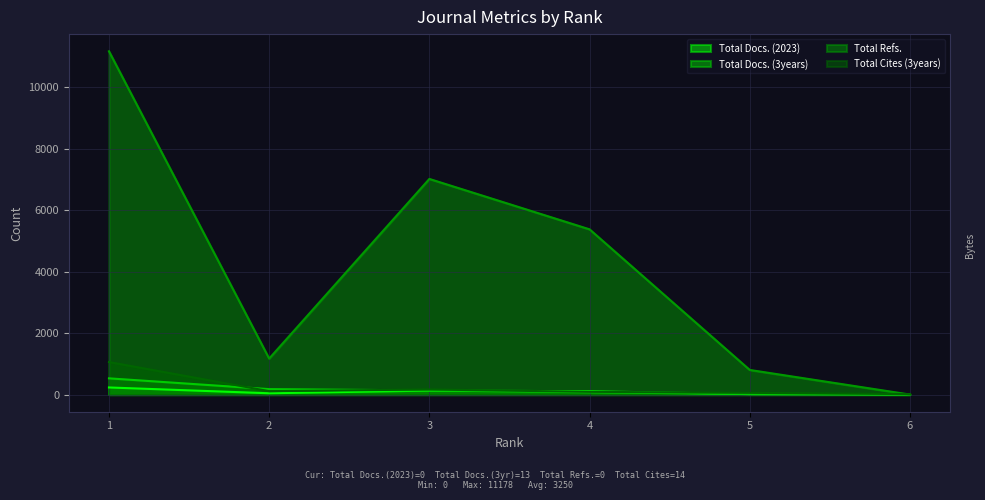

In Total Cites (3years), how many points are lower than both neighbors (excluding endpoints)?

1